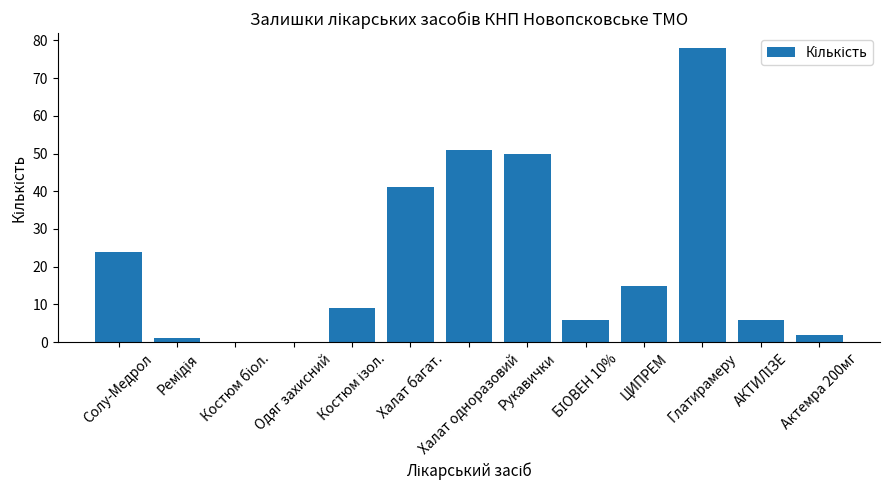

True or false: the data shows 0 at Одяг захисний.

True